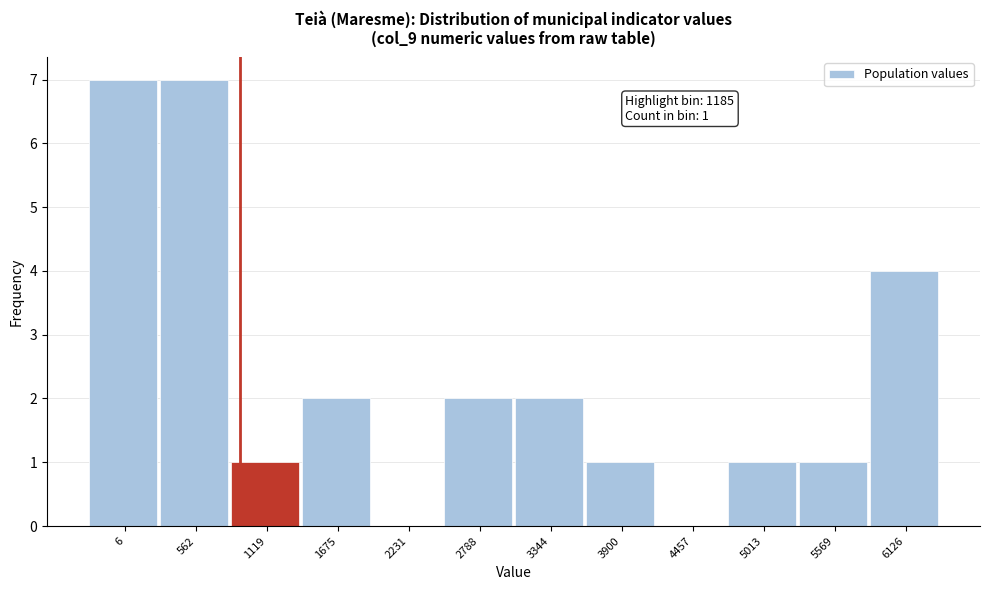

Reading right to left, list all the values displayed in this chart.

6126=4	5569=1	5013=1	4457=0	3900=1	3344=2	2788=2	2231=0	1675=2	1119=1	562=7	6=7